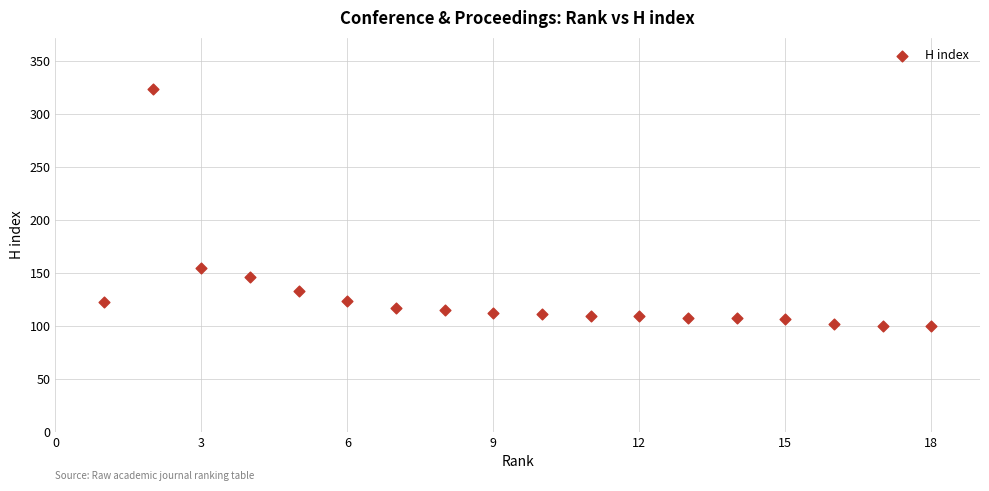

What is the range of X values (max minus min)?

17